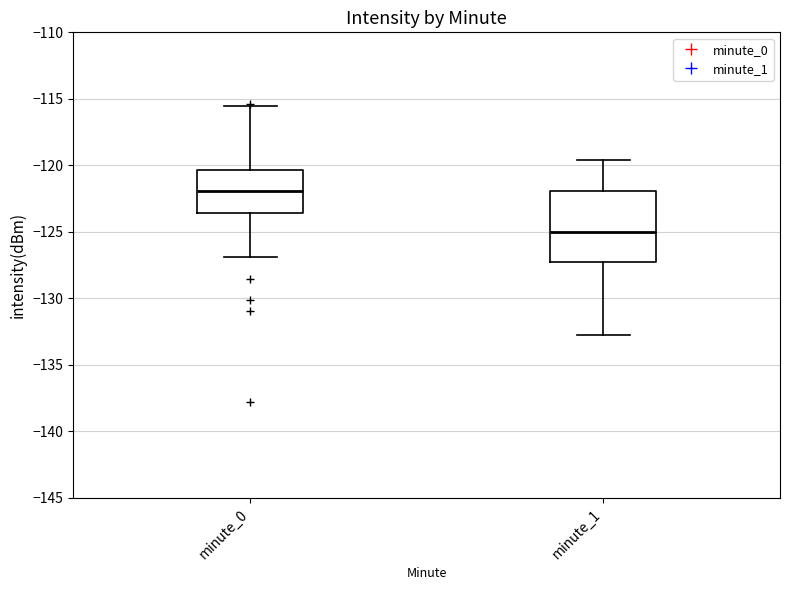

Which box is the tallest, from its lower edge to its upper edge?

minute_1